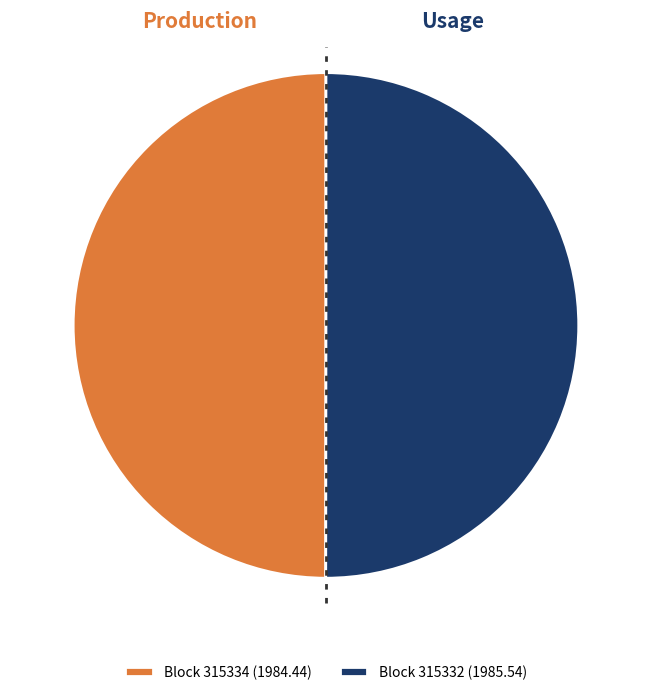

How many segments does this pie chart have?

2